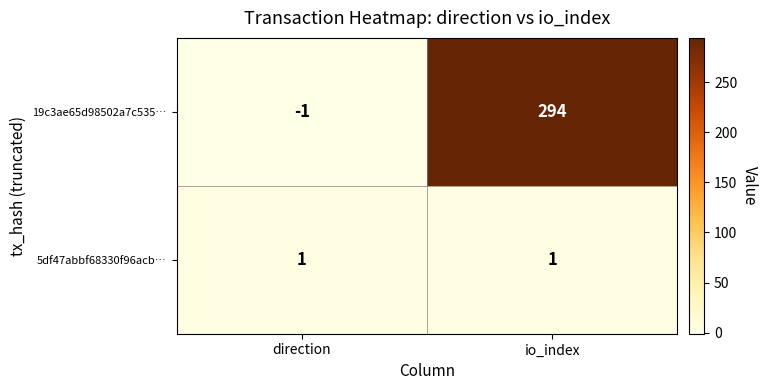

The value of 5df47abbf68330f96acb… at direction is 0. True or false?

False